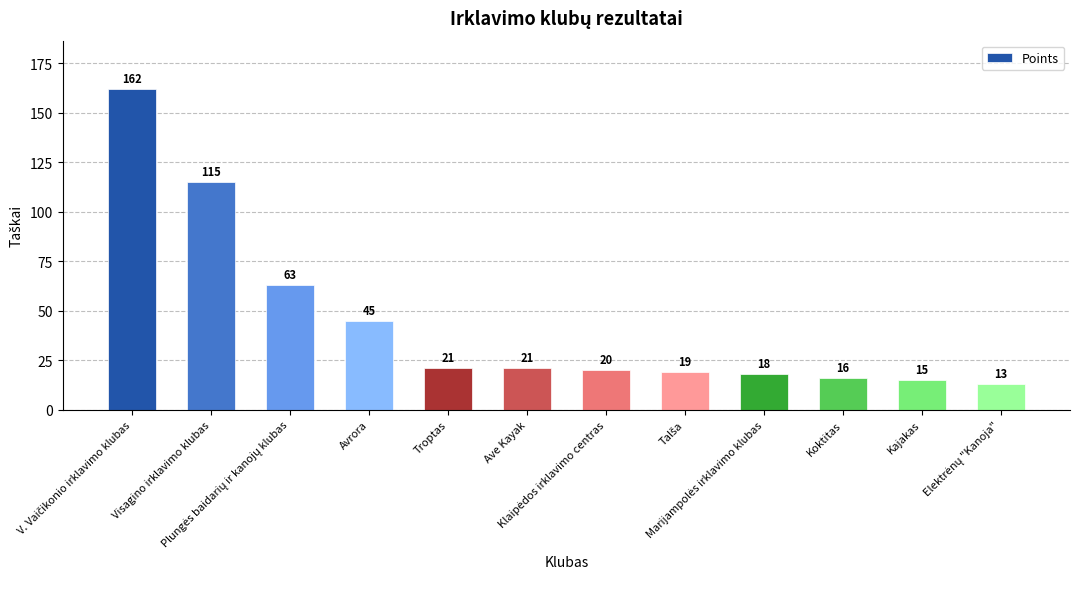

Does the chart contain stacked bars?

No